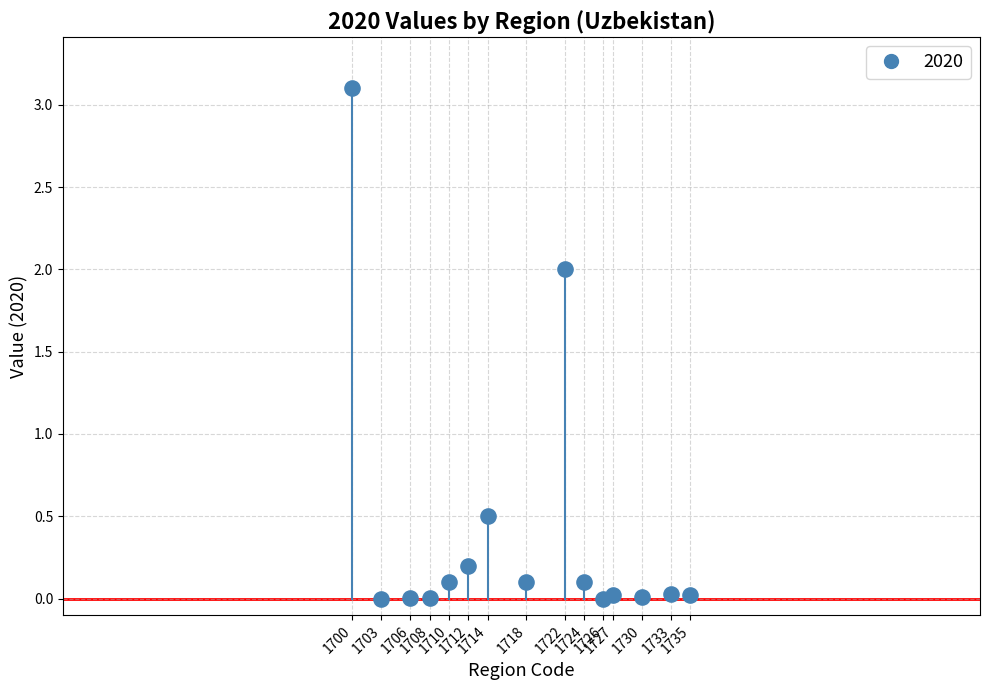

What Y value in the scatter plot is closest to 1?

0.5